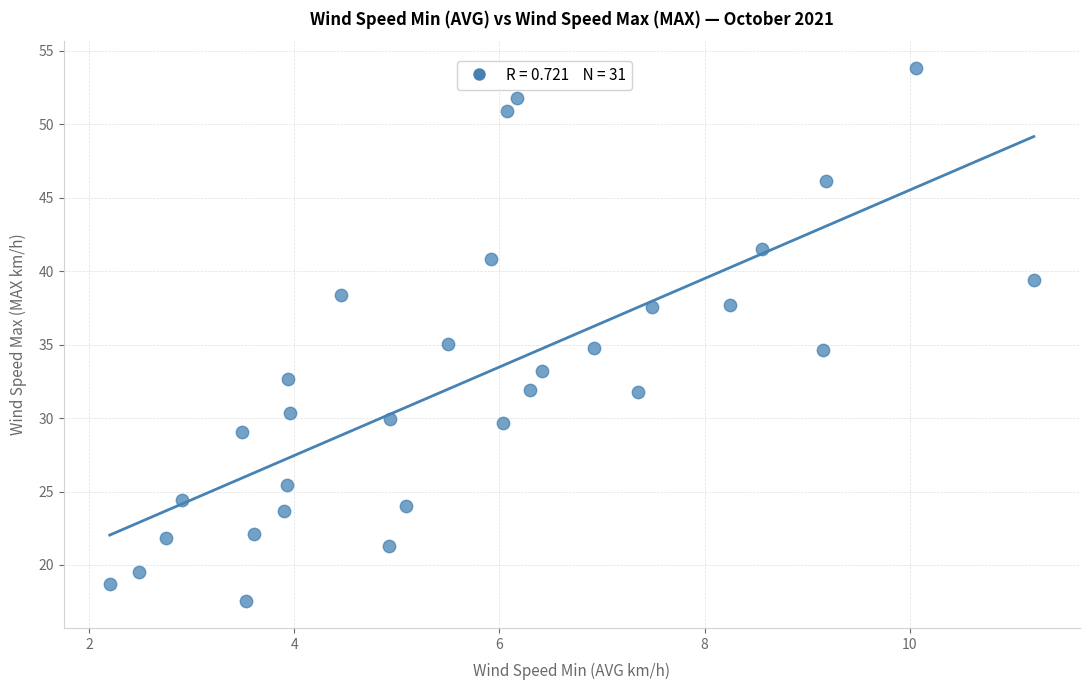

What is the range of X values (max minus min)?

9.0